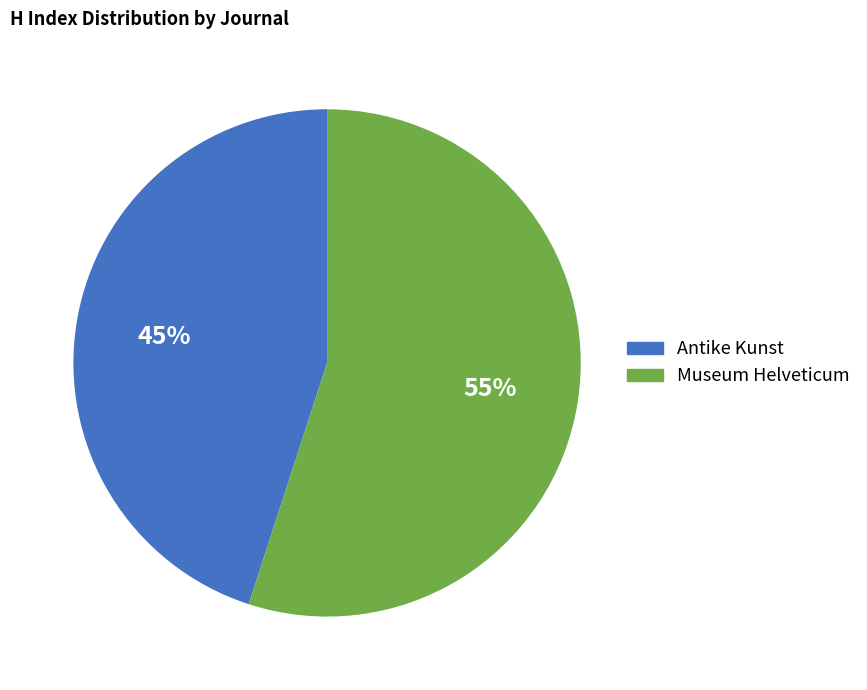

To the nearest percent, what is the difference between the largest and smallest slice percentages?

10%